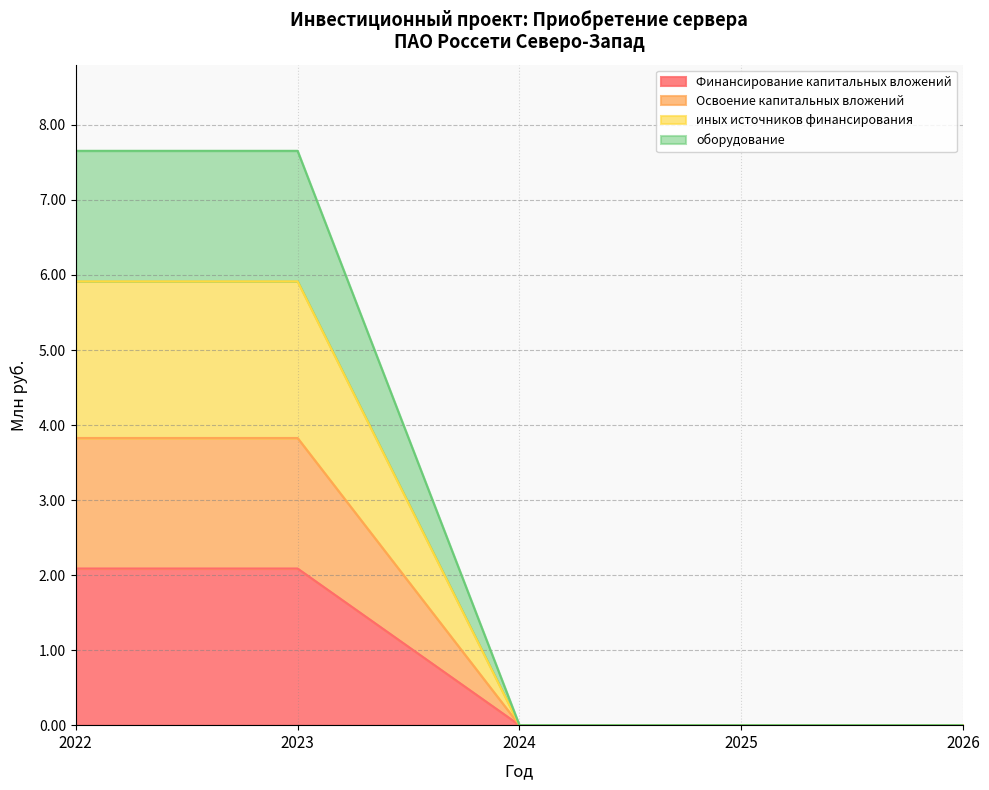

Which series has the largest range (max minus min)?

оборудование